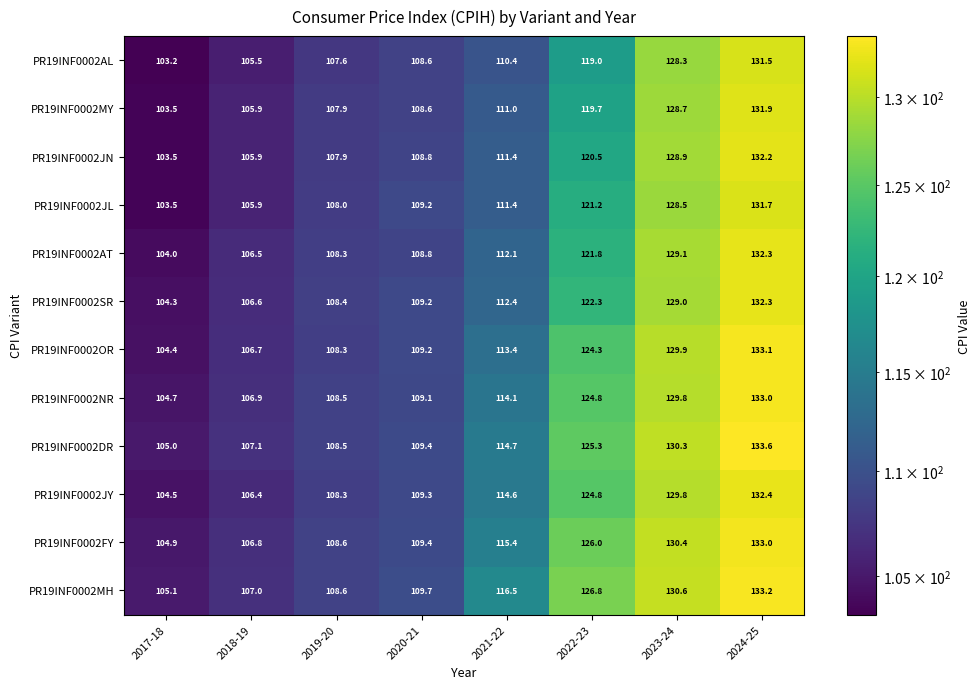

At how many categories does at least one series exceed 129?

2